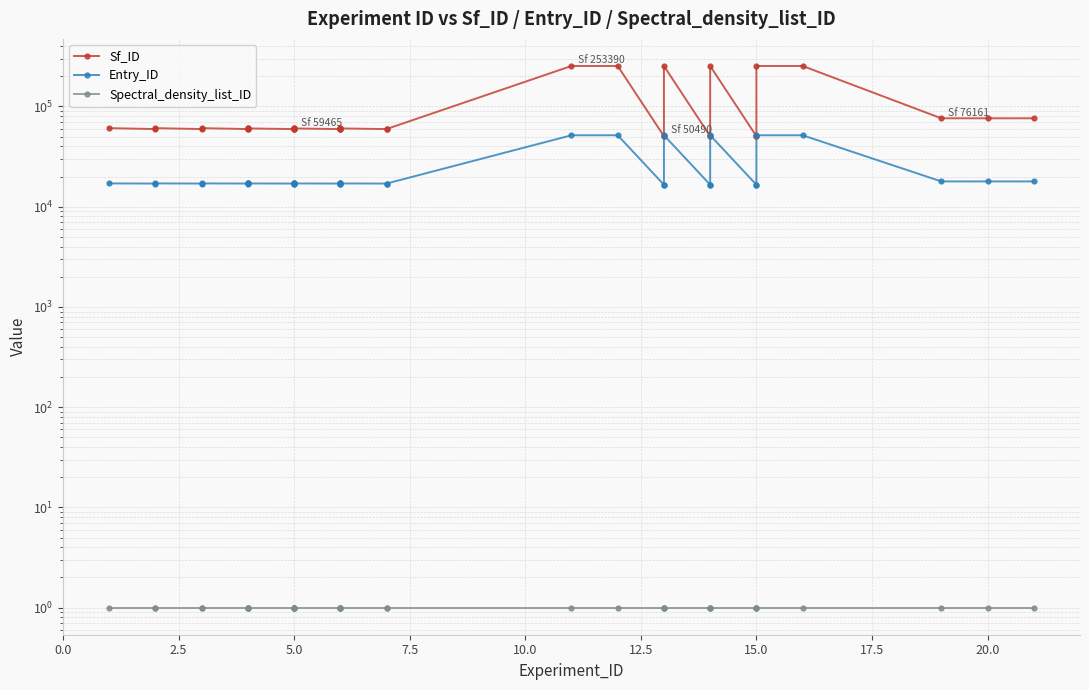

True or false: Sf_ID has more than 0 points higher than both neighbors.

True